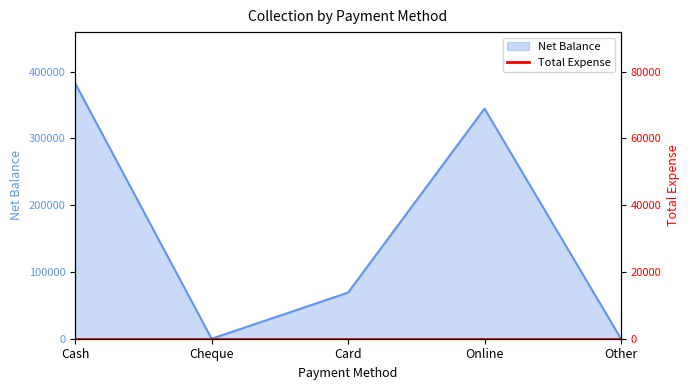

Rank the categories by value from lowest to highest.

Cheque, Other, Card, Online, Cash